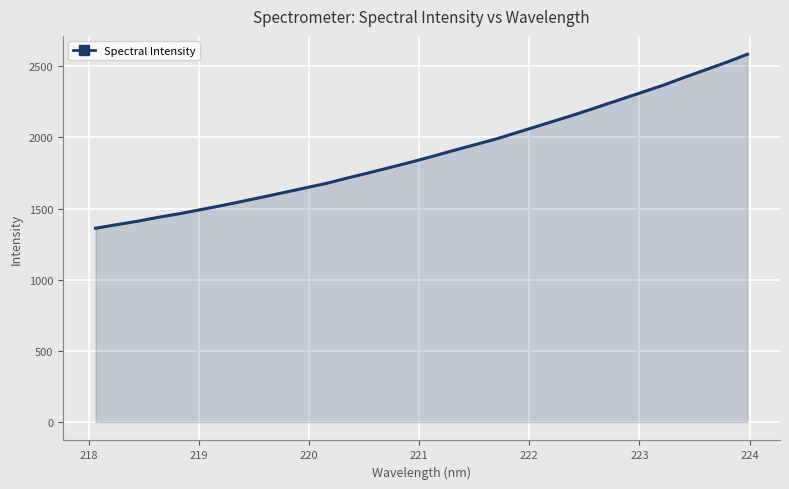

What is the difference between the maximum and minimum values?

1222.2